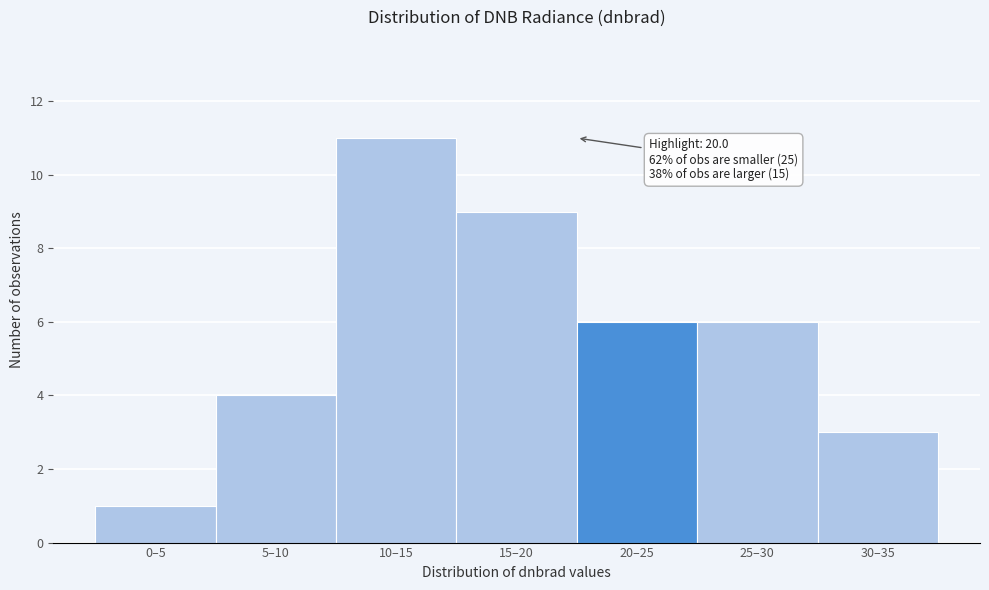

Reading left to right, extract all data points from this chart.

0–5=1	5–10=4	10–15=11	15–20=9	20–25=6	25–30=6	30–35=3